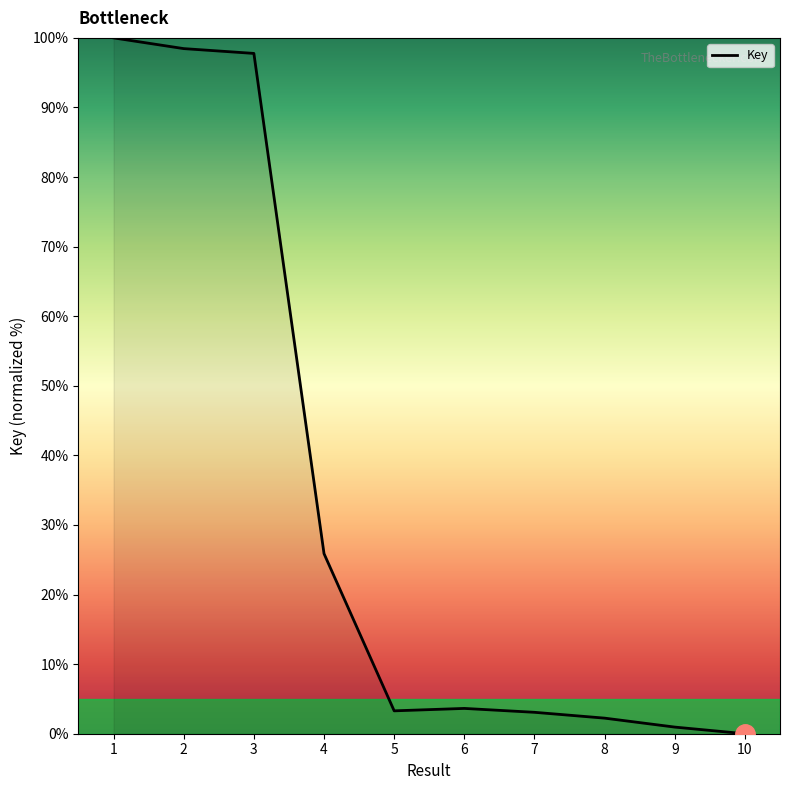

How many lines are shown in the chart?

1